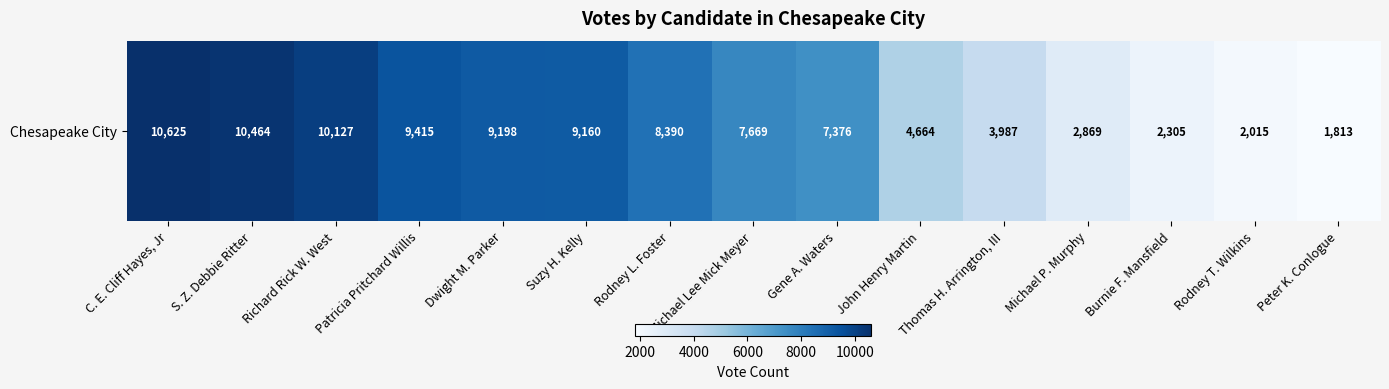

What is the difference between the second highest and second lowest values?

8449